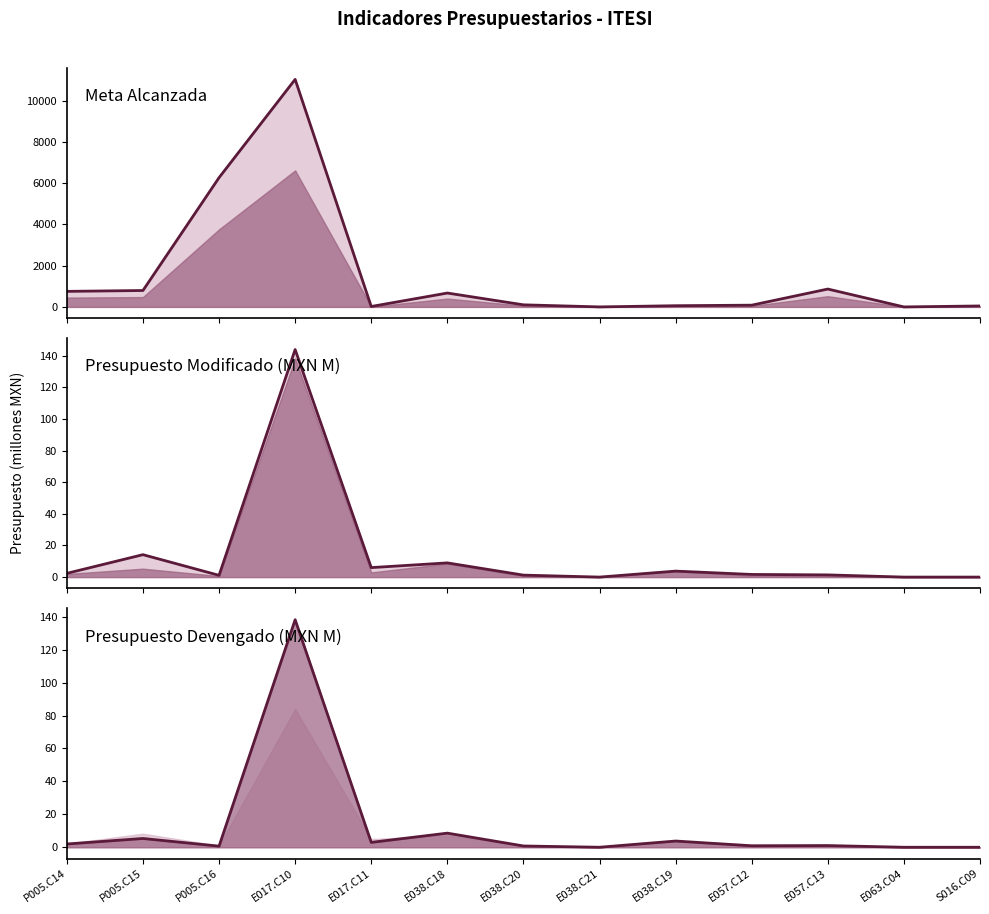

Does the chart have visible grid lines?

No